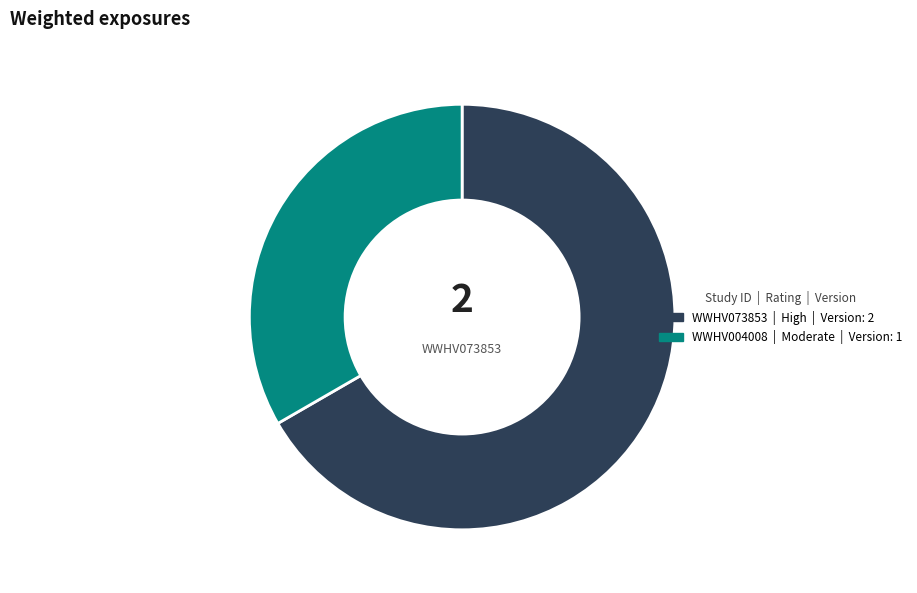

What is the ratio of the value at WWHV004008 to the value at WWHV073853?

0.5